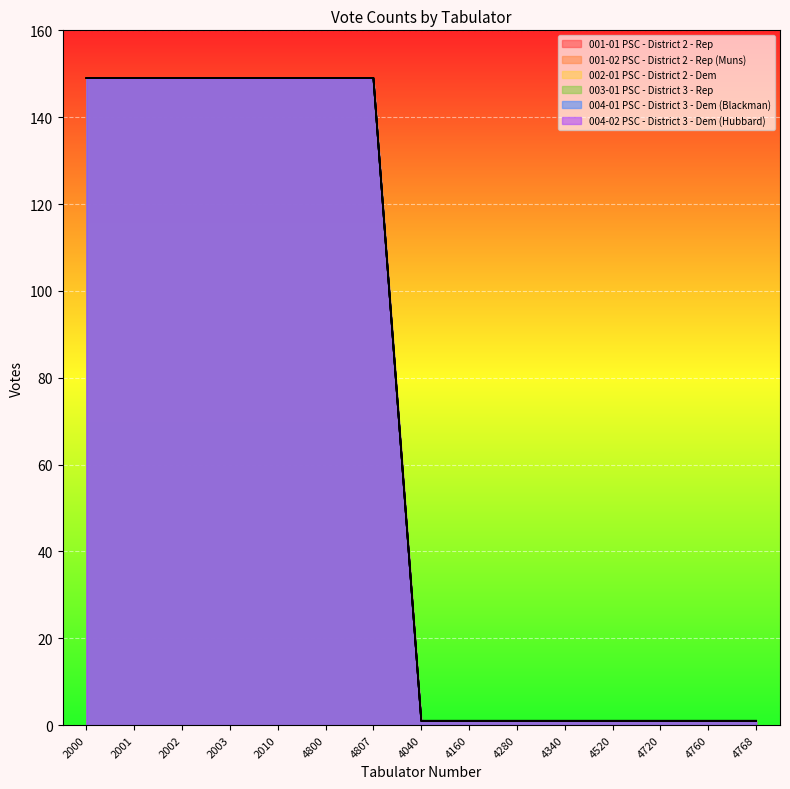

How many distinct data groups are displayed?

6